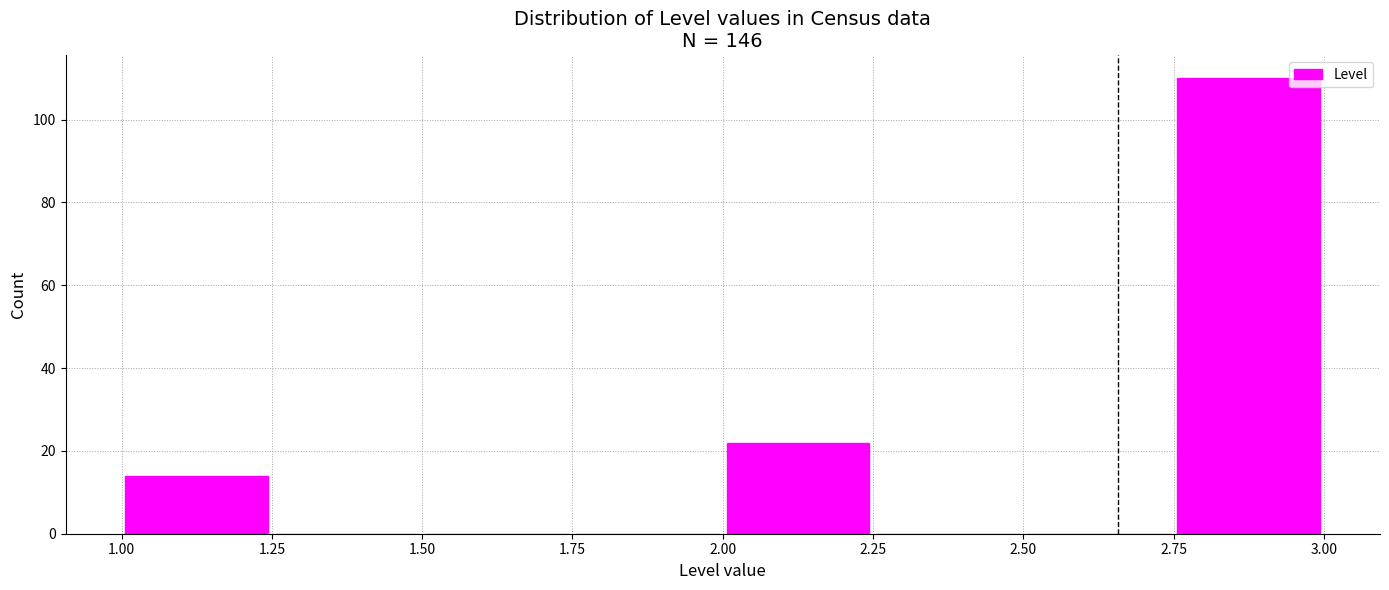

Reading left to right, list every bar in this chart as the range it spans on the x-axis followed by its height. The values are not printed on the chart, so give them approximately, as read against the axis.

1.00 to 1.25: 14
1.25 to 1.50: 0
1.50 to 1.75: 0
1.75 to 2.00: 0
2.00 to 2.25: 22
2.25 to 2.50: 0
2.50 to 2.75: 0
2.75 to 3.00: 110